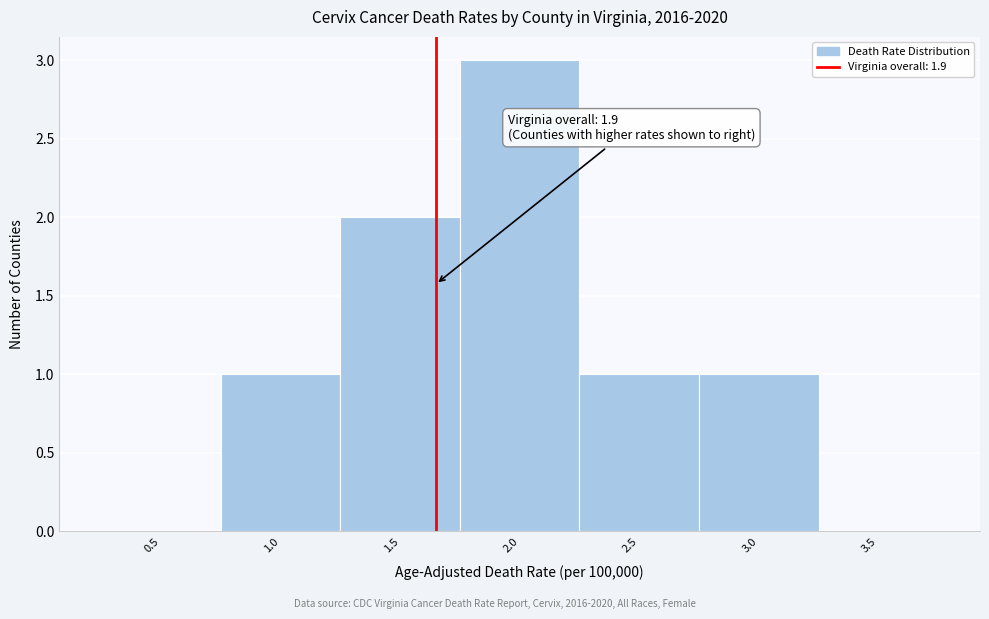

Reading left to right, what are all the values shown in this chart?

0.5=0	1.0=1	1.5=2	2.0=3	2.5=1	3.0=1	3.5=0